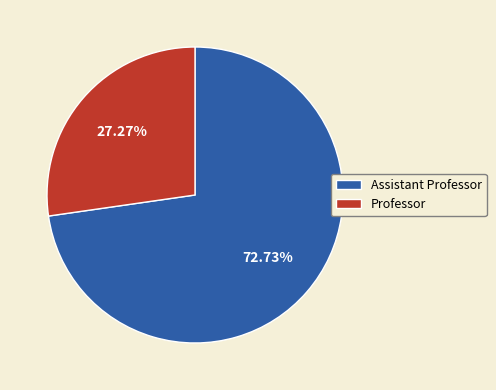

To the nearest percent, what is the combined percentage of Assistant Professor and Professor?

100%